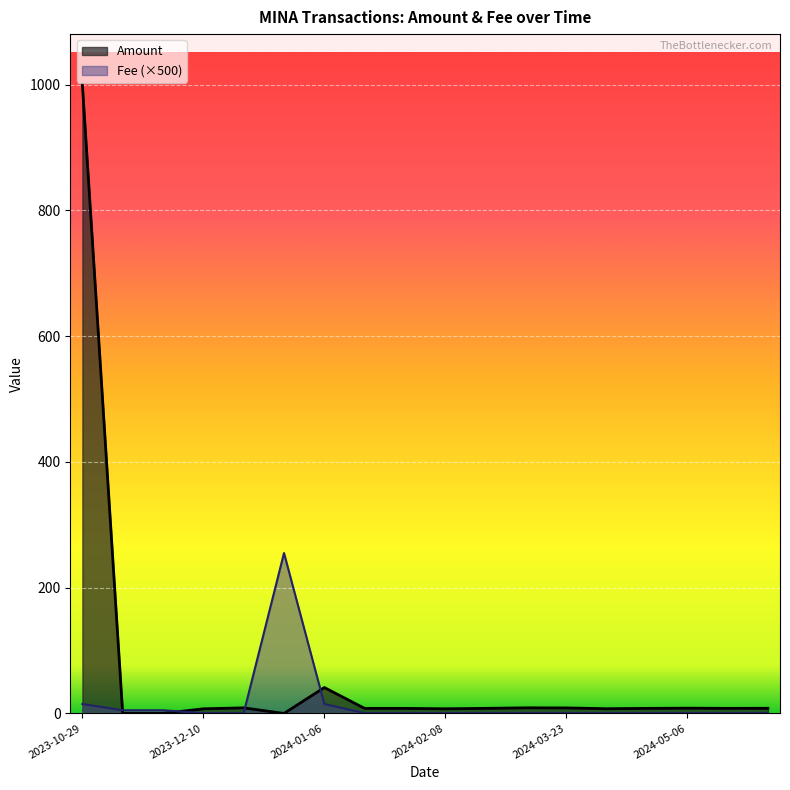

What is the label of the 6th point from the right?

2024-03-23